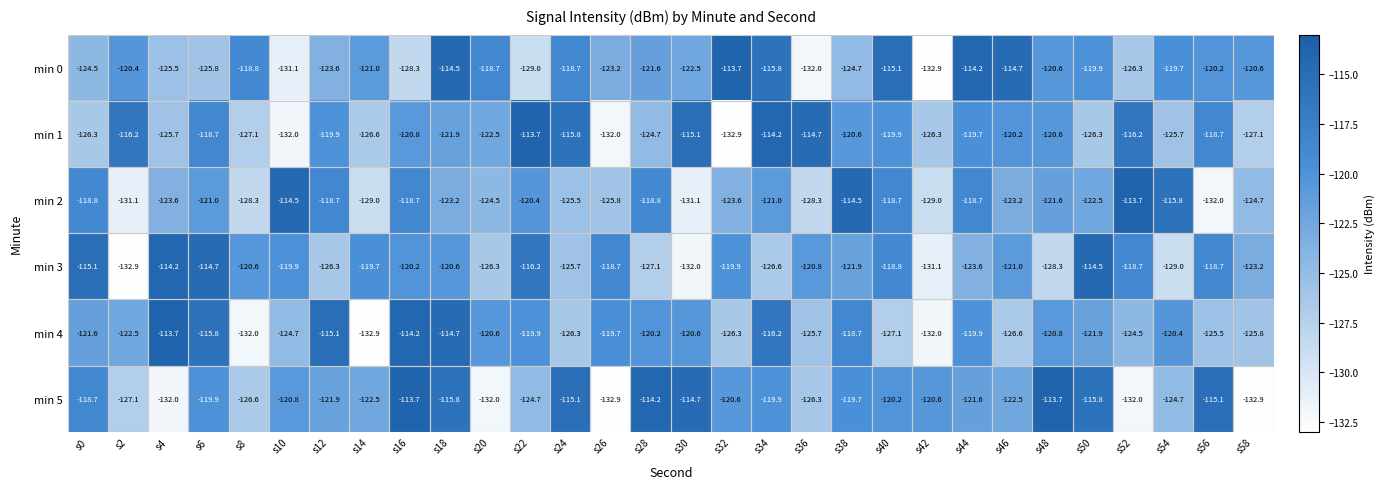

What is the minimum value shown in the chart?

-132.9